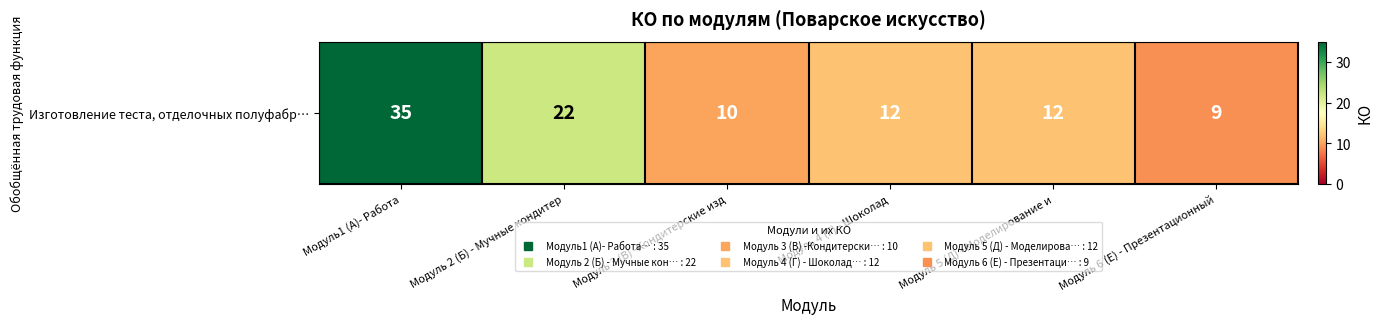

Reading right to left, extract all data points from this chart.

9	12	12	10	22	35